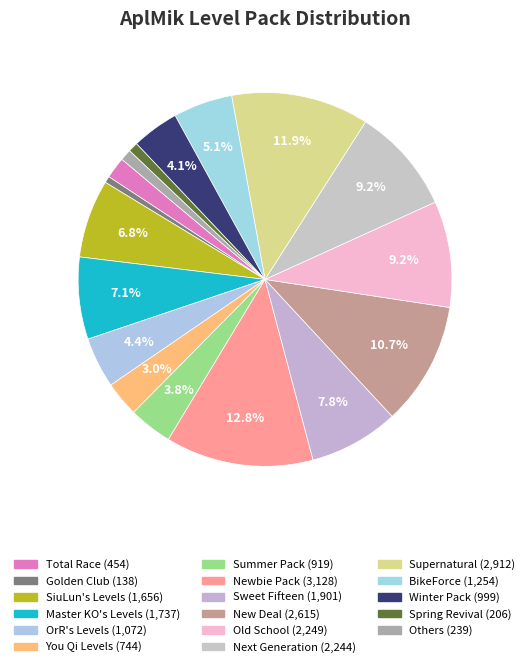

How many segments does this pie chart have?

17